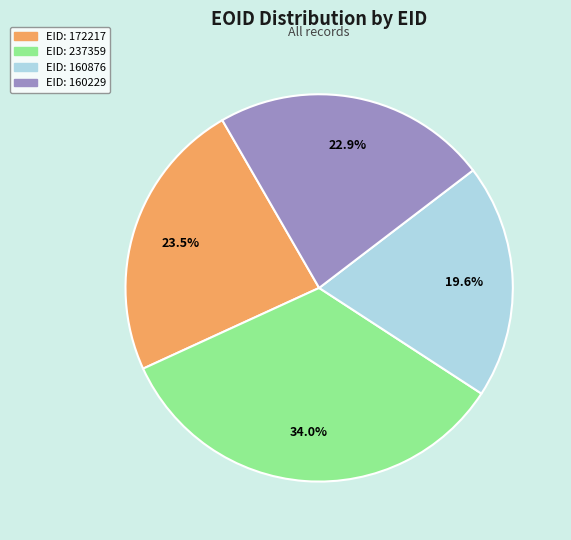

What is the smallest slice in the pie chart?

EID: 160876